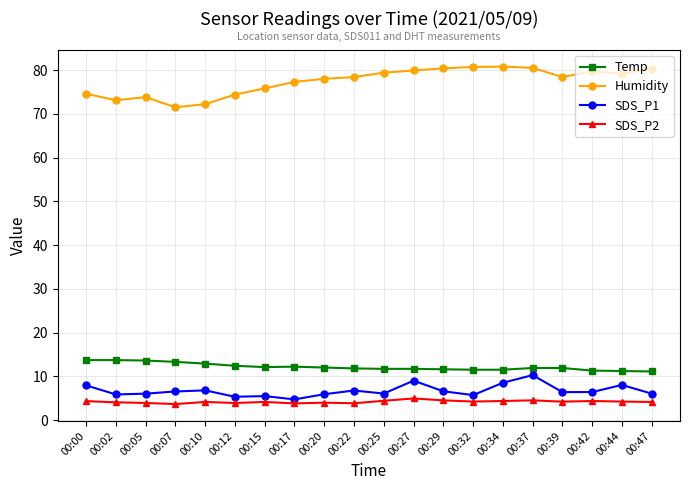

True or false: SDS_P1 has more than 0 interior local peaks.

True